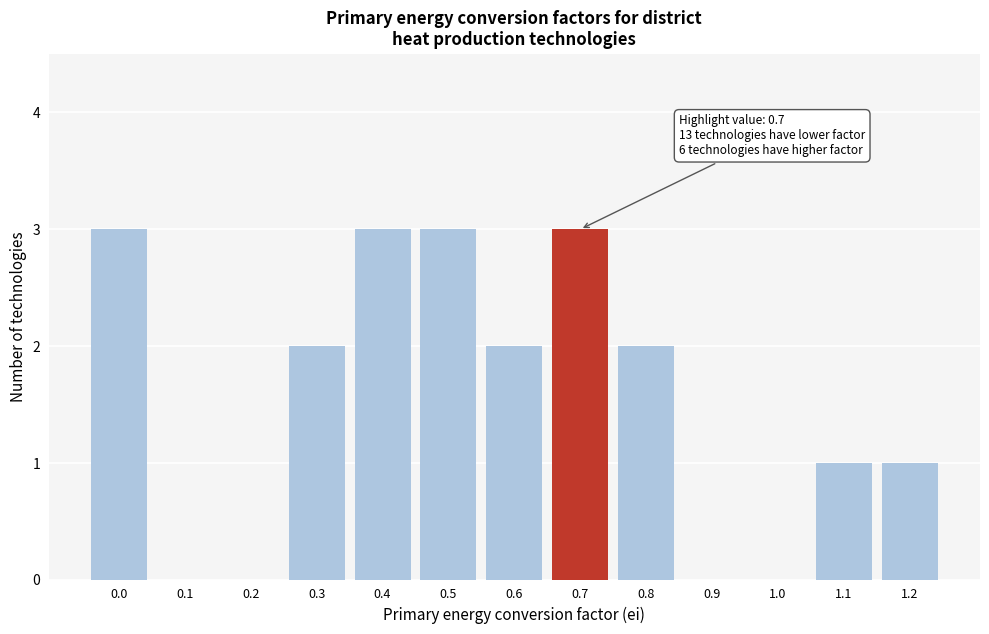

Reading left to right, list all the values displayed in this chart.

0.0=3	0.1=0	0.2=0	0.3=2	0.4=3	0.5=3	0.6=2	0.7=3	0.8=2	0.9=0	1.0=0	1.1=1	1.2=1